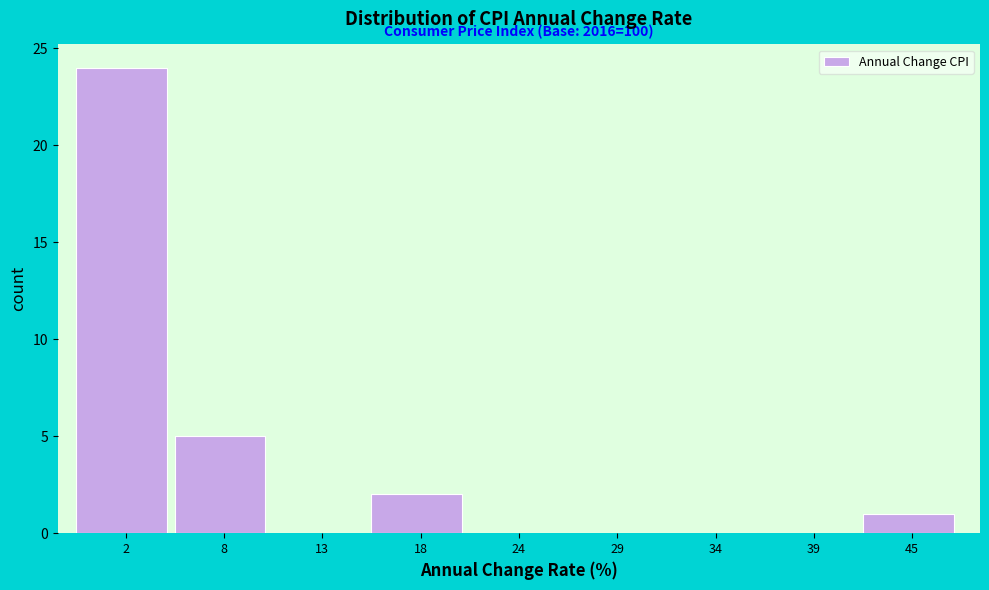

Which range on the x-axis has the tallest bar?

0 to 5